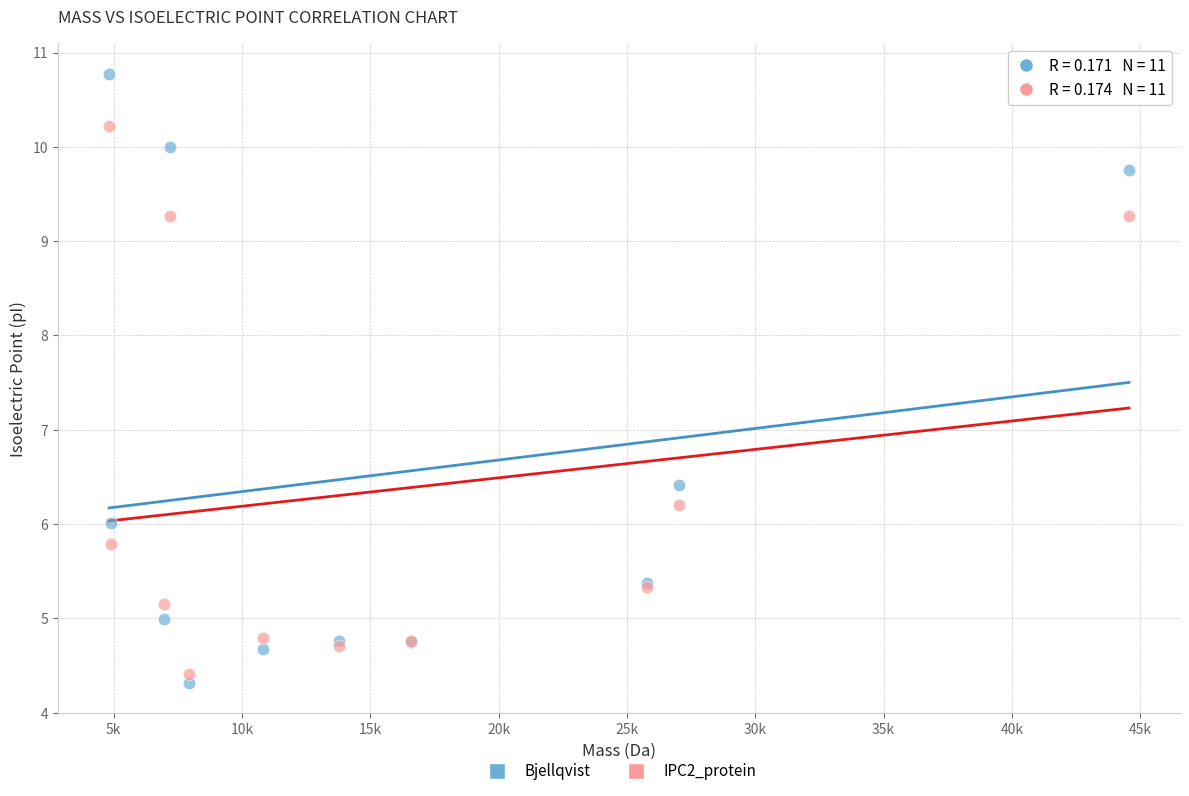

In the IPC2_protein series, what Y value is closest to 7?

6.2